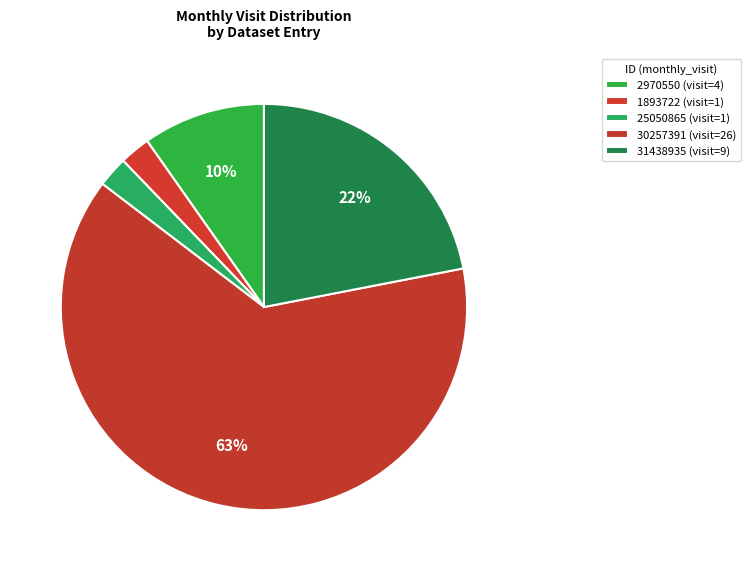

Is 30257391 the majority of the pie?

Yes